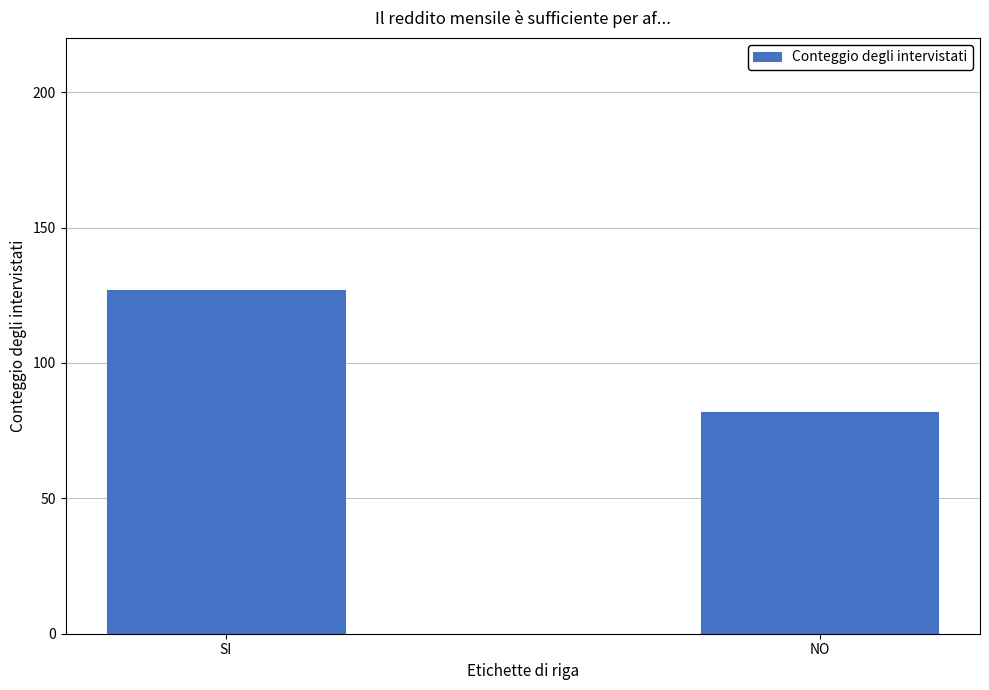

Are the bars horizontal?

No